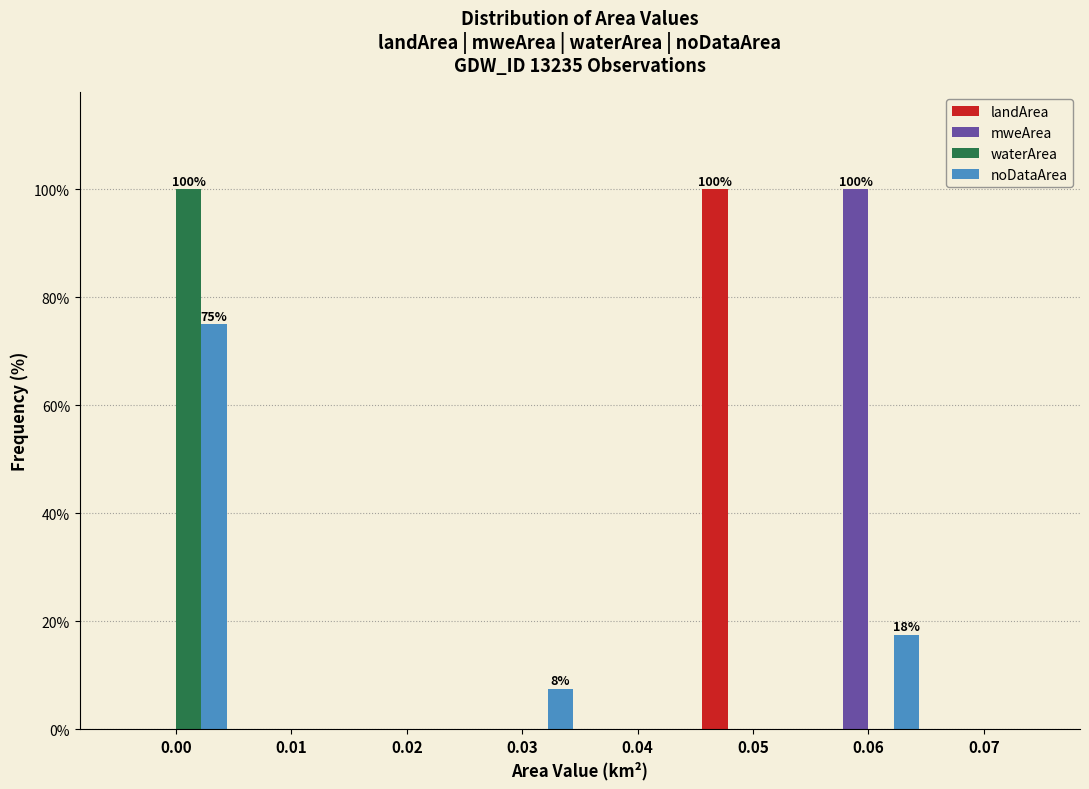

The value of waterArea at 0.05 is 47.0. True or false?

False